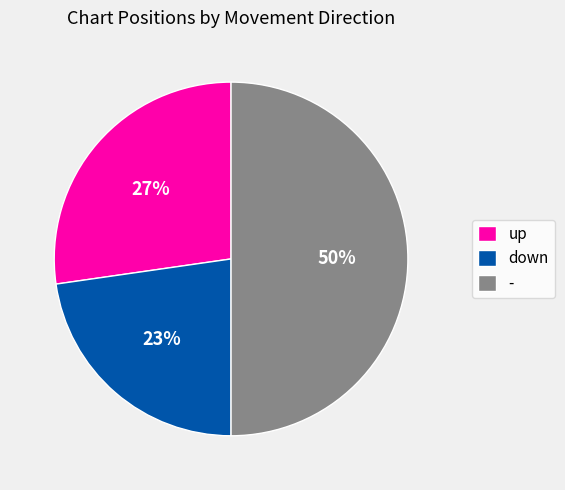

How many slices are in this pie chart?

3